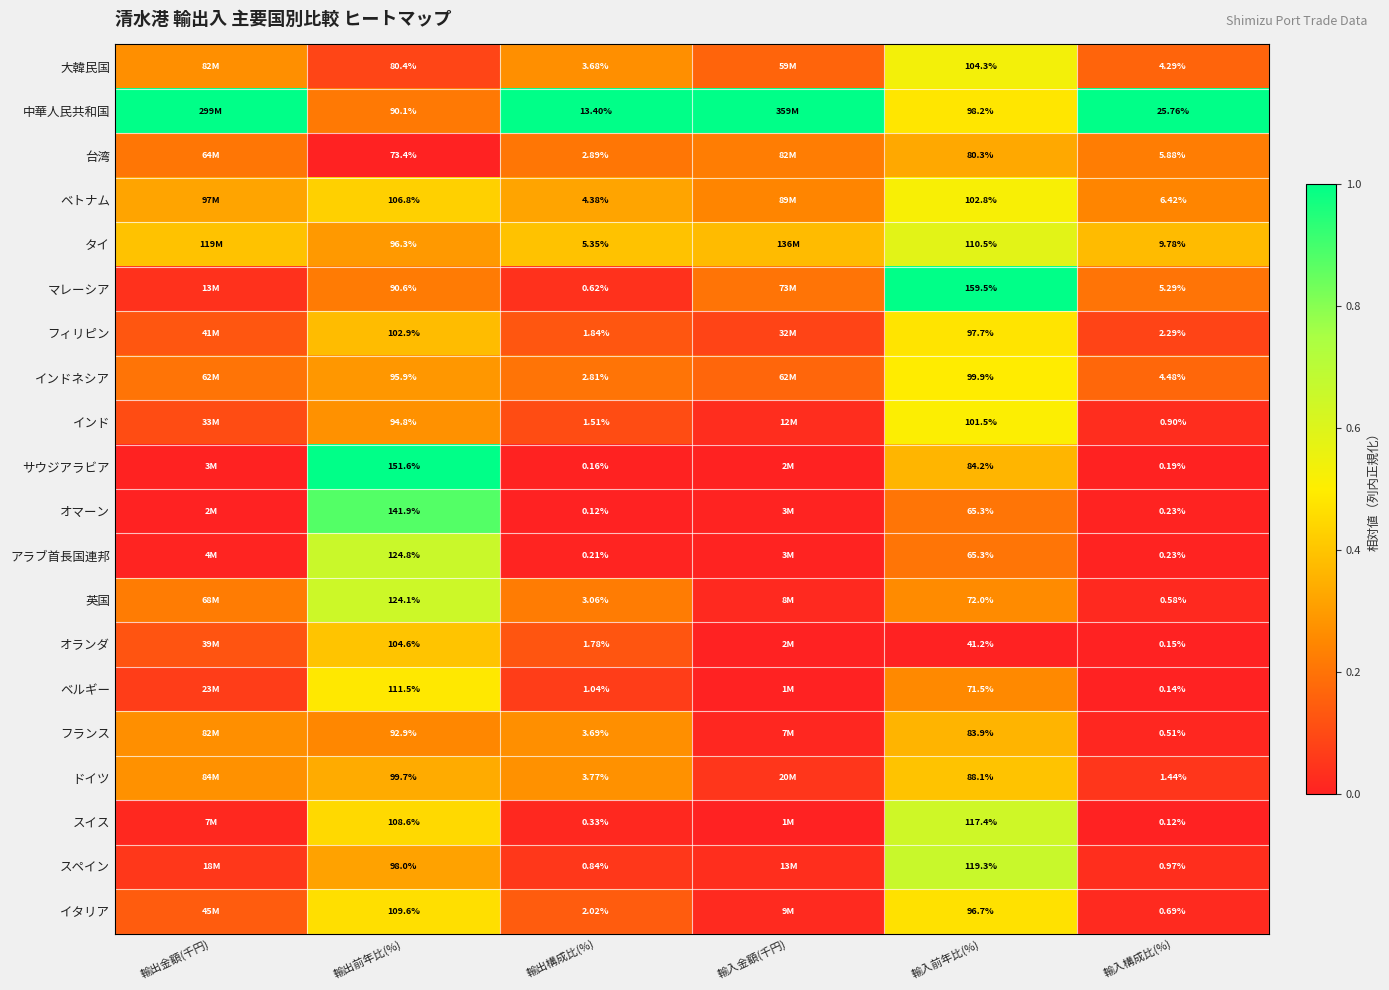

At 輸出構成比(%), list the series in order from largest to smallest.

中華人民共和国, タイ, ベトナム, ドイツ, フランス, 大韓民国, 英国, 台湾, インドネシア, イタリア, フィリピン, オランダ, インド, ベルギー, スペイン, マレーシア, スイス, アラブ首長国連邦, サウジアラビア, オマーン